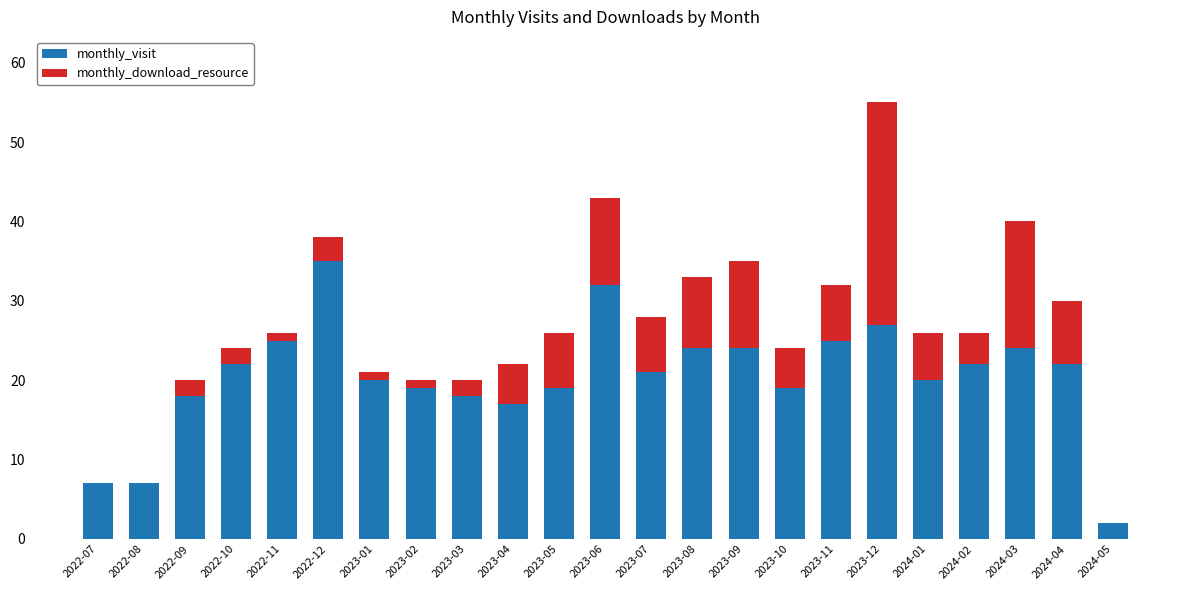

What is the maximum value for monthly_visit?

35